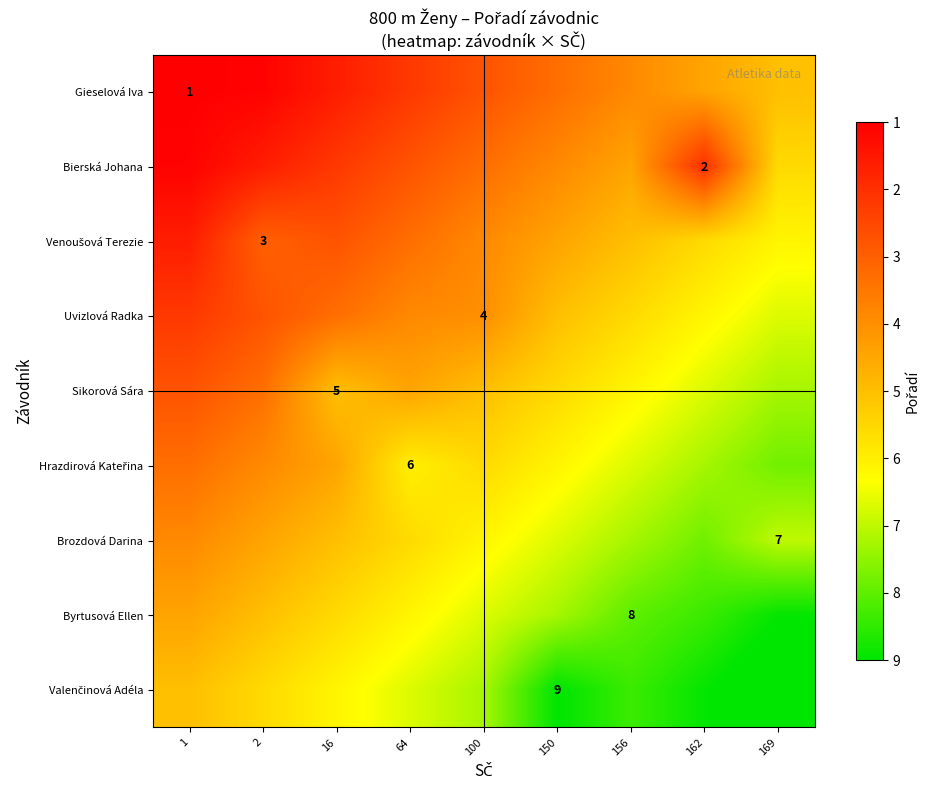

What is the spread (max minus min) of values at 162?

6.9